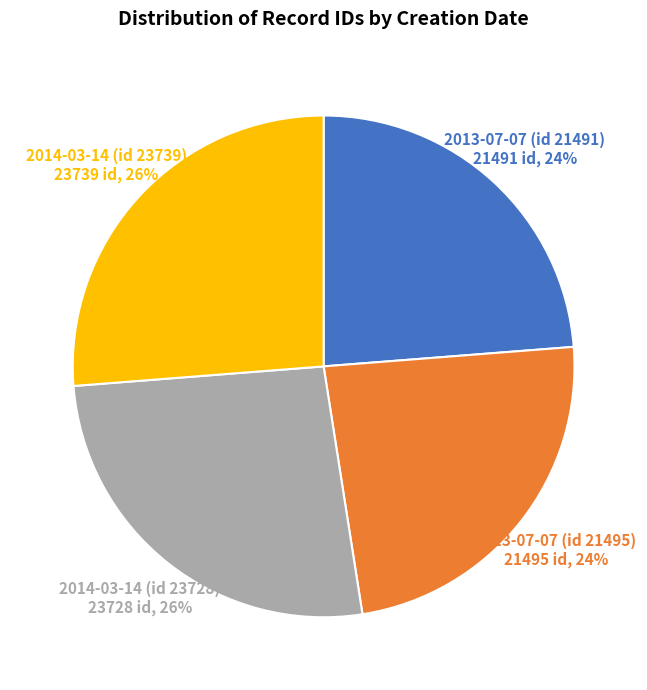

Is the sum of 2014-03-14 (id 23728) 23728 id, 26% and 2014-03-14 (id 23739) 23739 id, 26% greater than half?

Yes